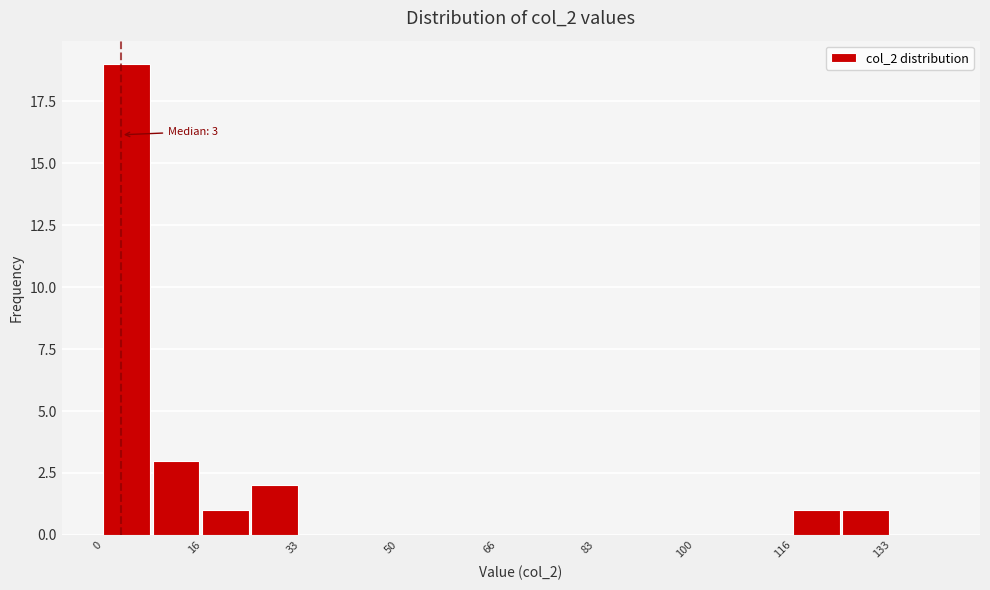

Which range on the x-axis has the tallest bar?

0 to 8